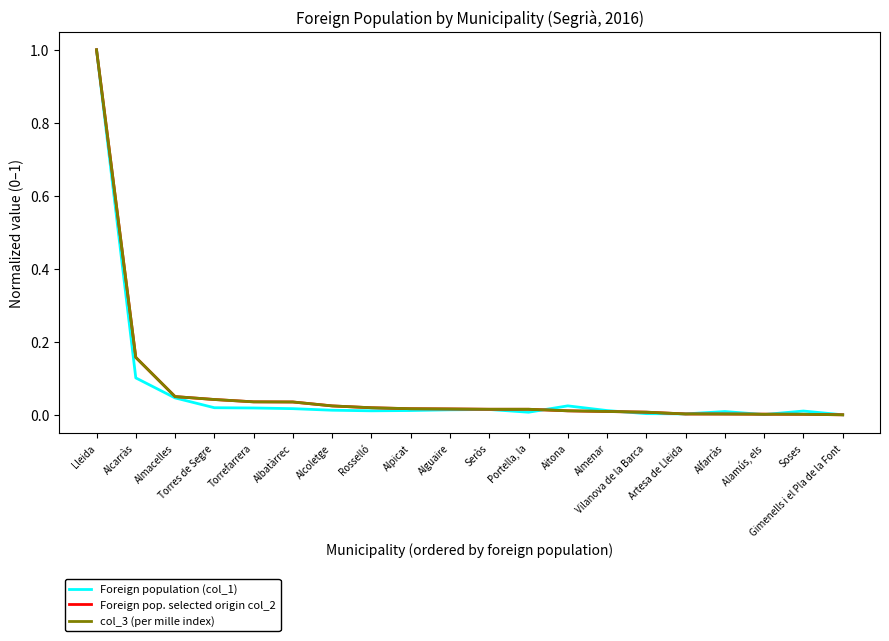

What is the maximum value for Foreign pop. selected origin col_2?

1.0